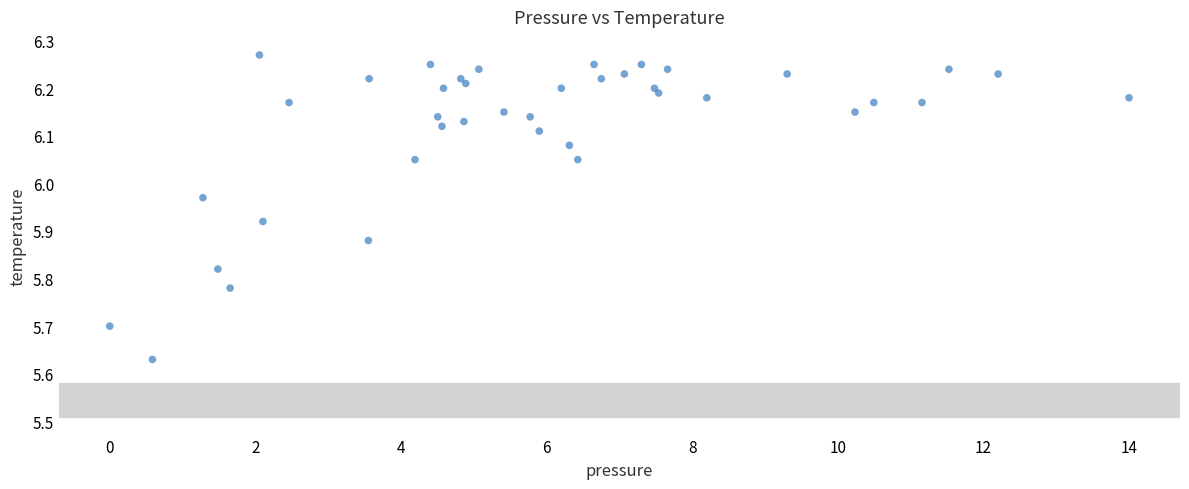

What is the range of X values (max minus min)?

14.0